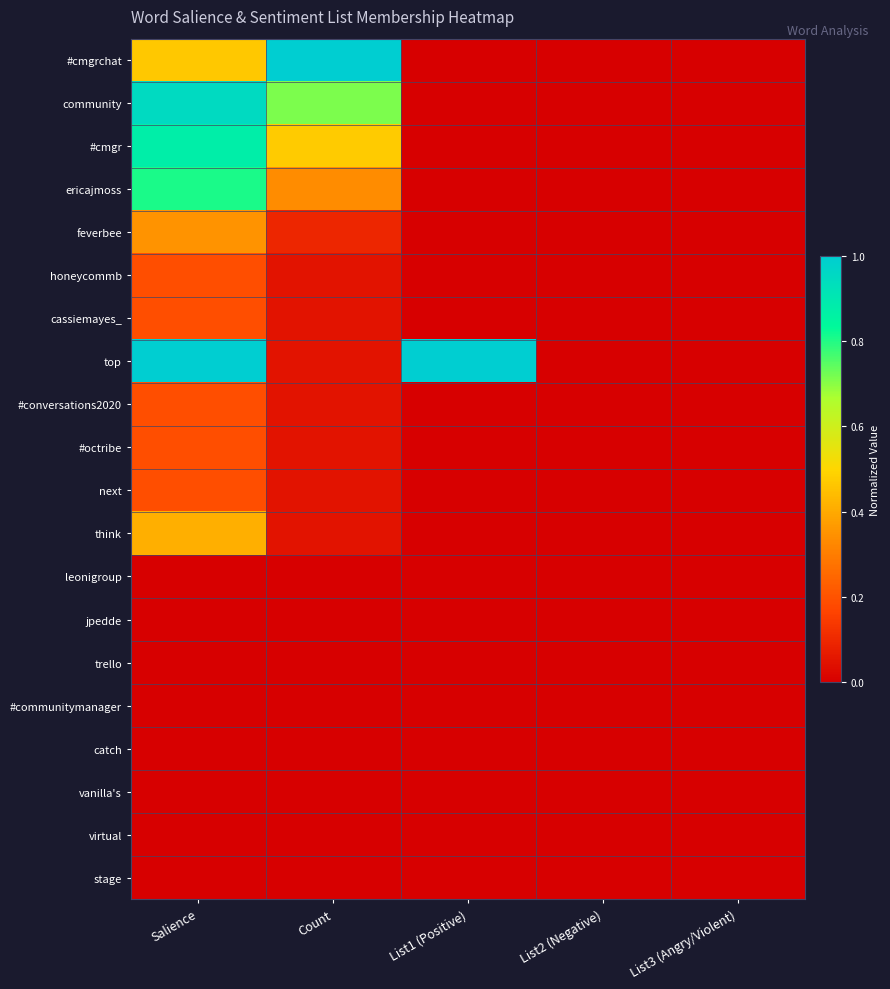

At which category is the sum across all series the highest?

Salience